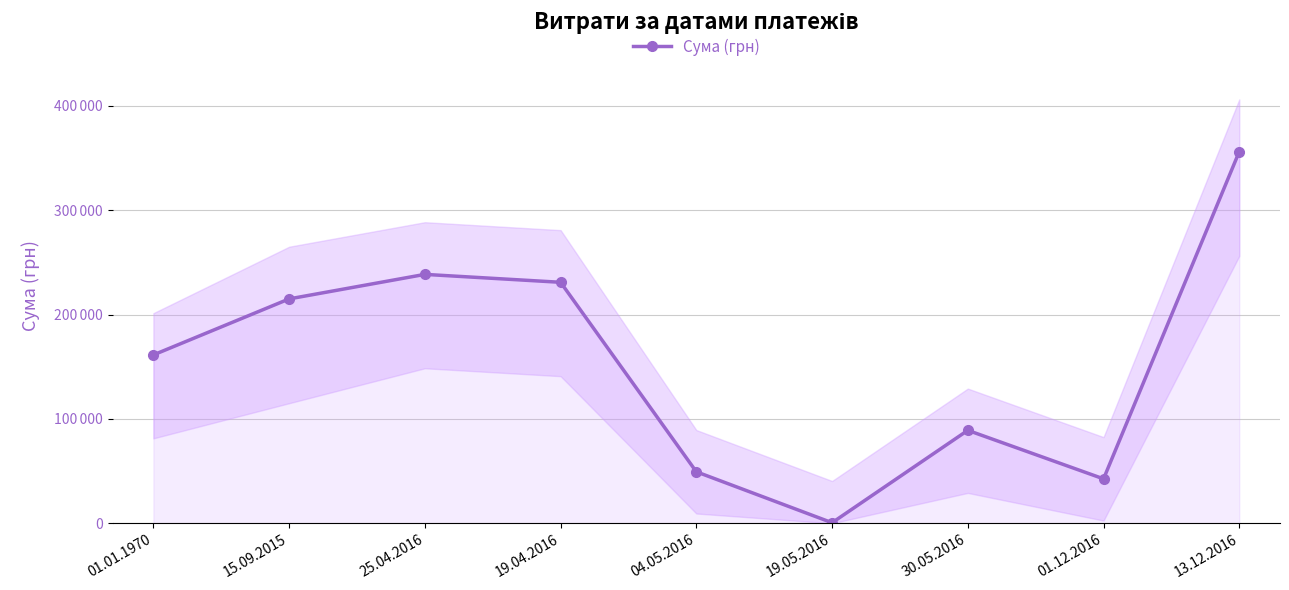

How many data points are above 161394?

5